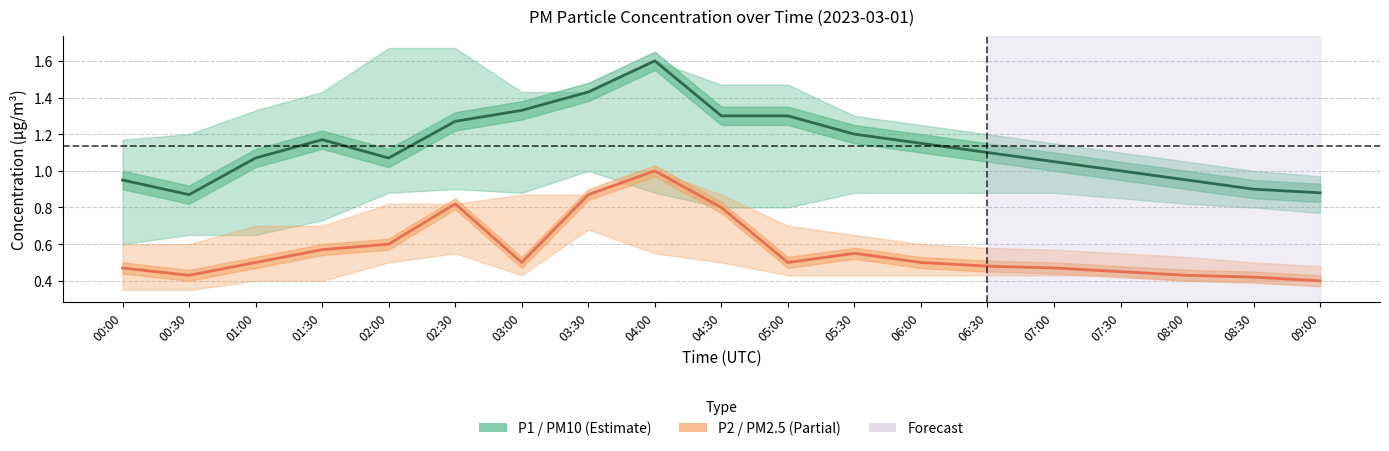

How many data points in P1 (PM10) are less than 1?

5